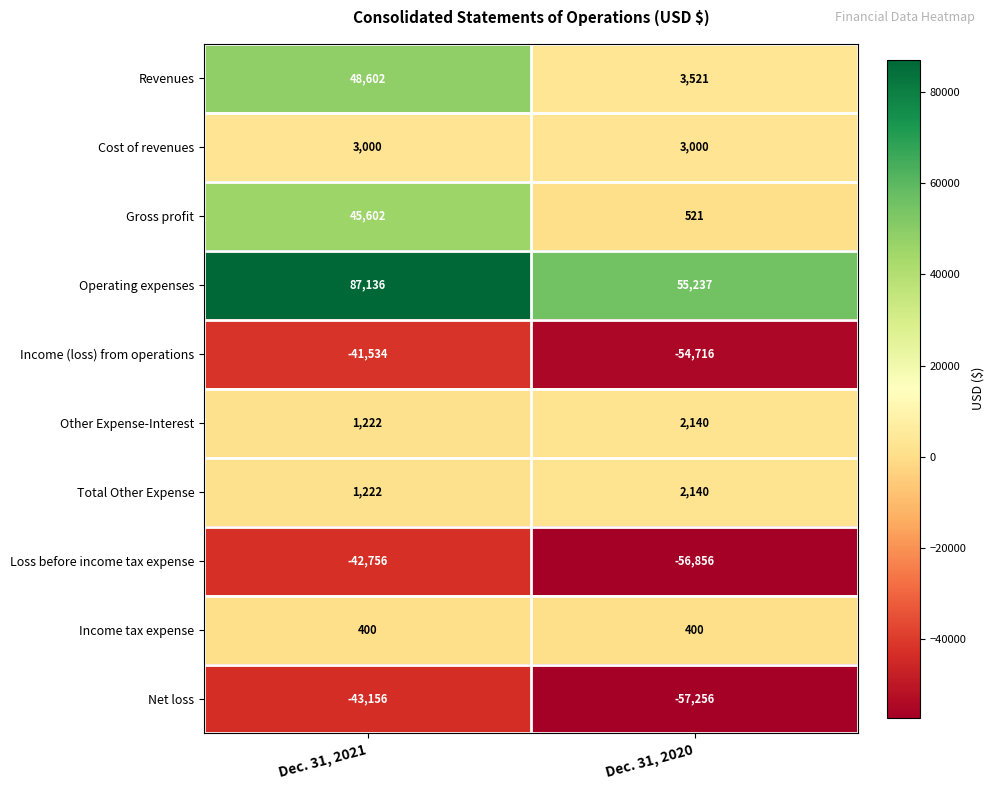

What is the difference between the highest and lowest values at Dec. 31, 2020?

112493